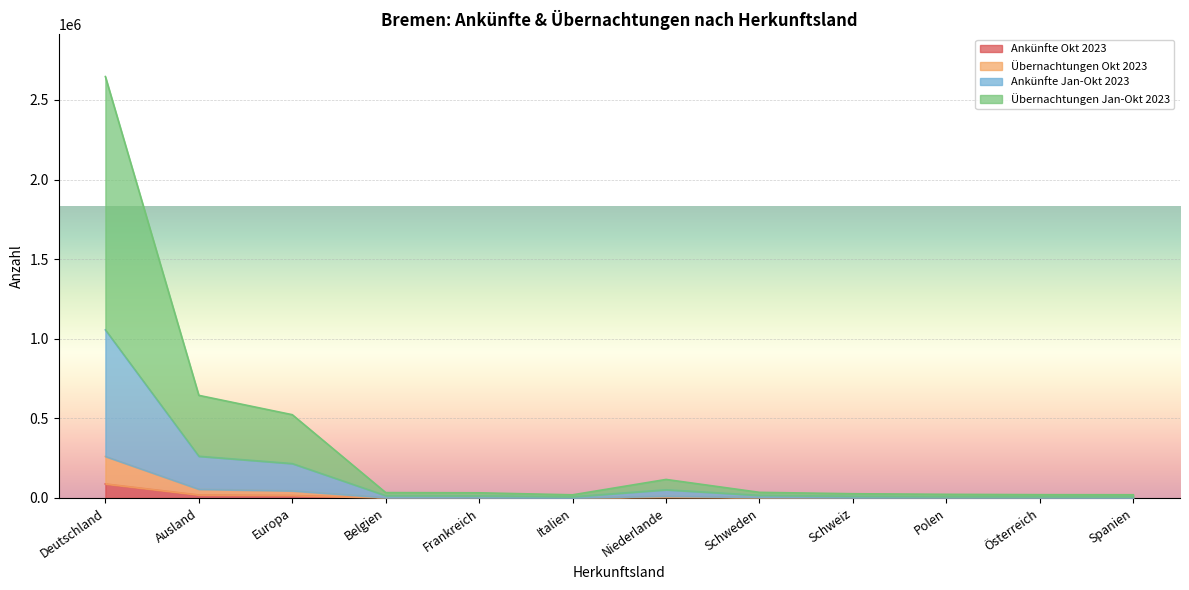

Which series has the widest spread of values?

Übernachtungen Jan-Okt 2023